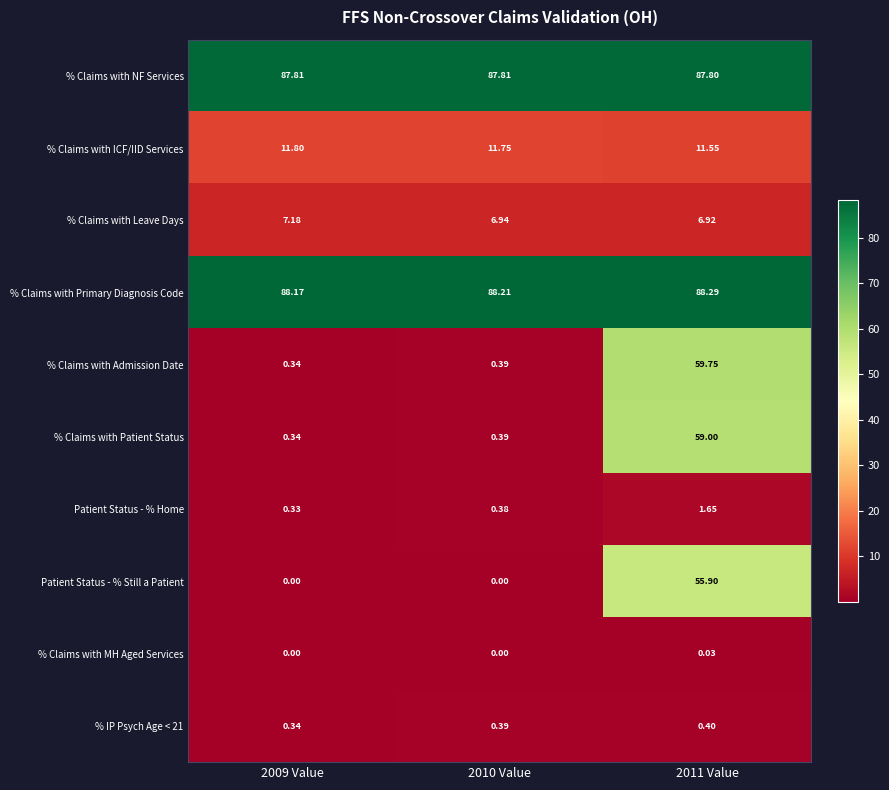

Is the value of % Claims with Primary Diagnosis Code at 2011 Value greater than the value of % Claims with Admission Date at 2009 Value?

Yes